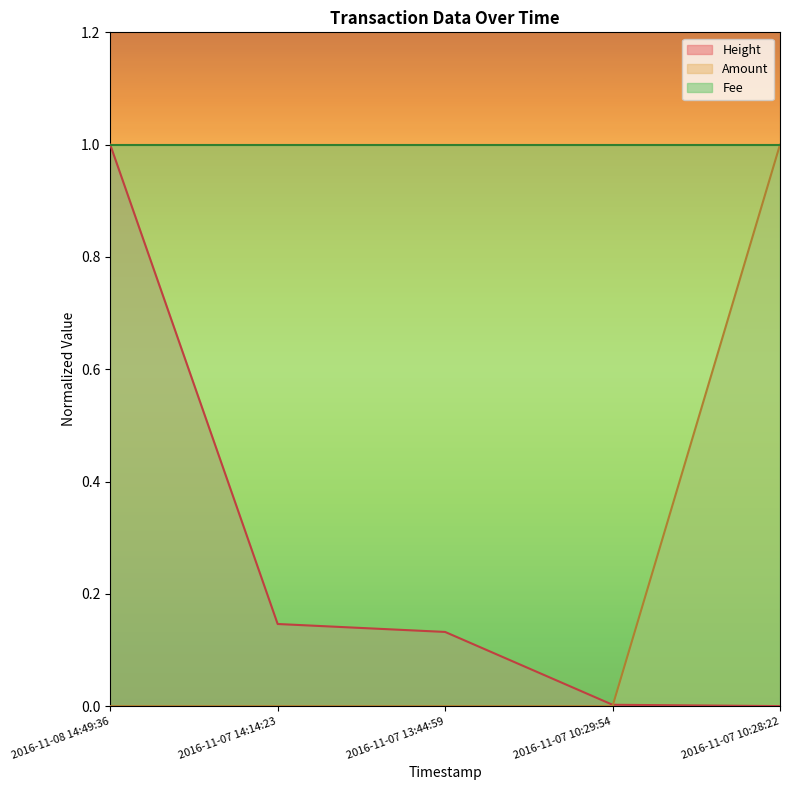

The value of Amount at 2016-11-07 10:29:54 is 0.5. True or false?

False